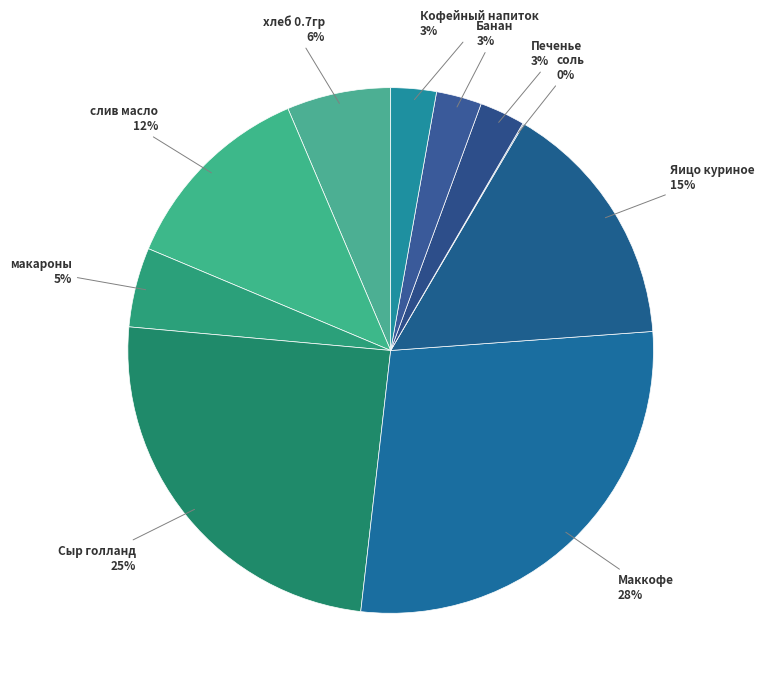

Do Маккофе and Банан together represent more than half of the pie?

No